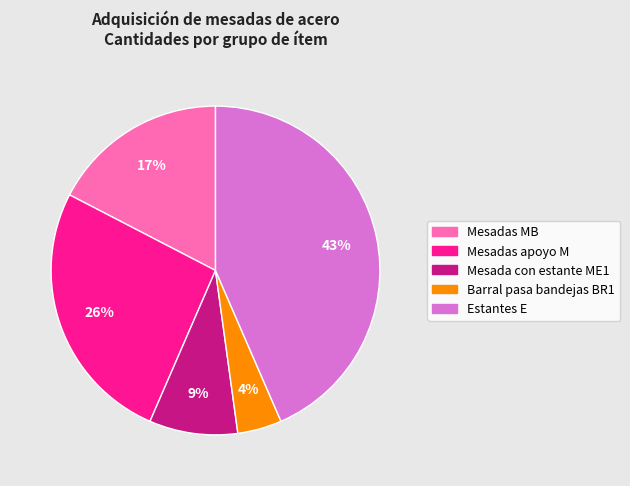

What percentage is the Barral pasa bandejas BR1 slice, to the nearest percent?

4%